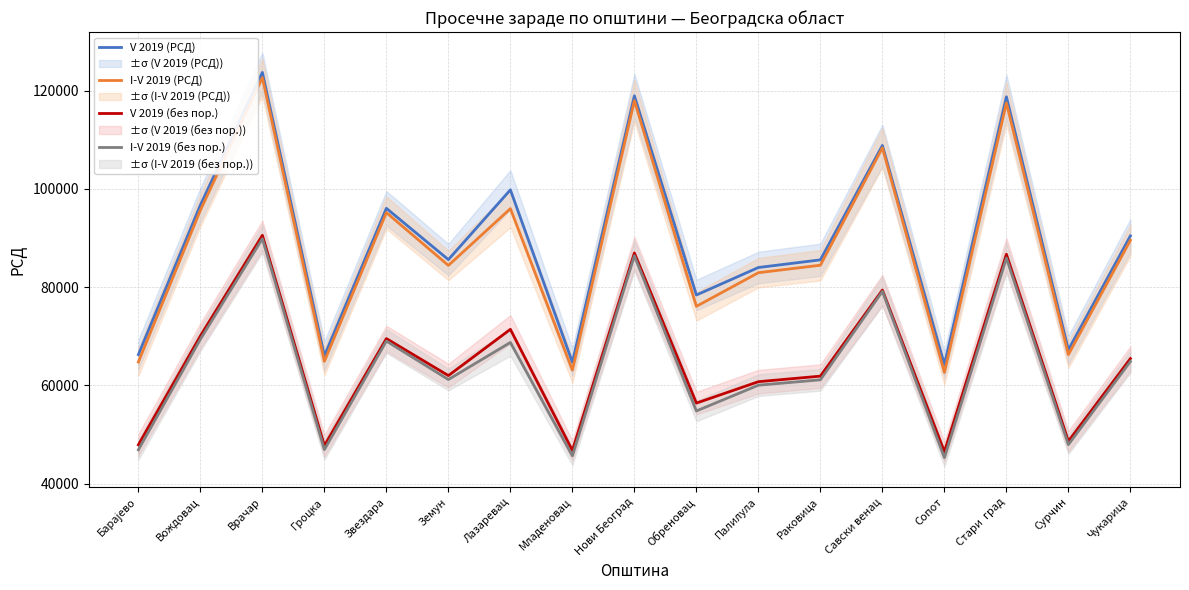

Where does the I-V 2019 (РСД) series first go above 84465?

Вождовац